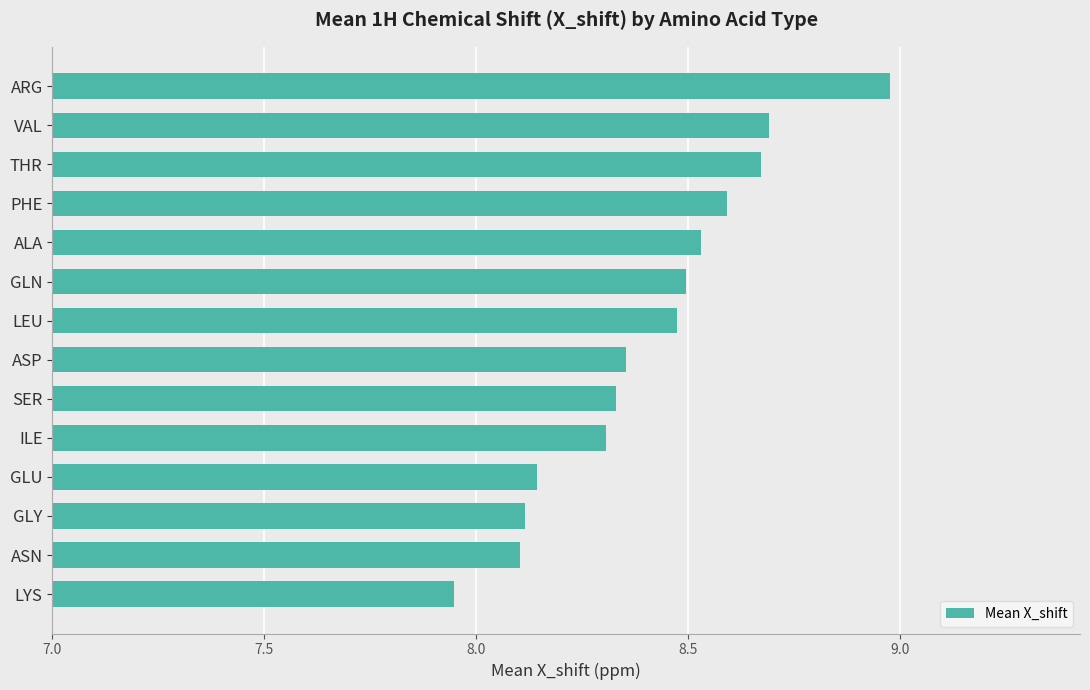

The value at PHE is 8.6. True or false?

True